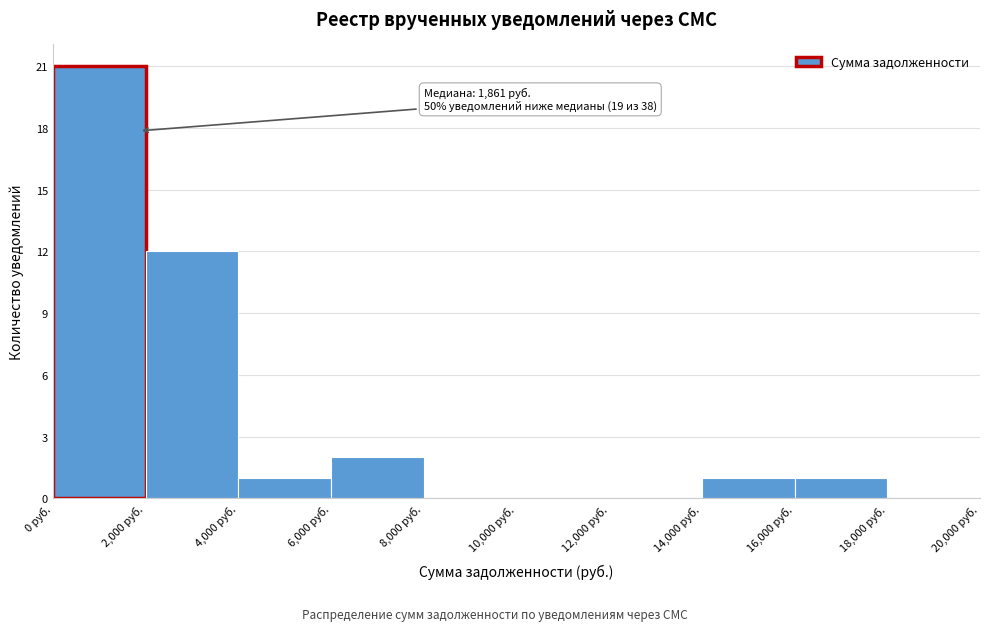

Over which range of the x-axis is the bar tallest?

0 to 2000